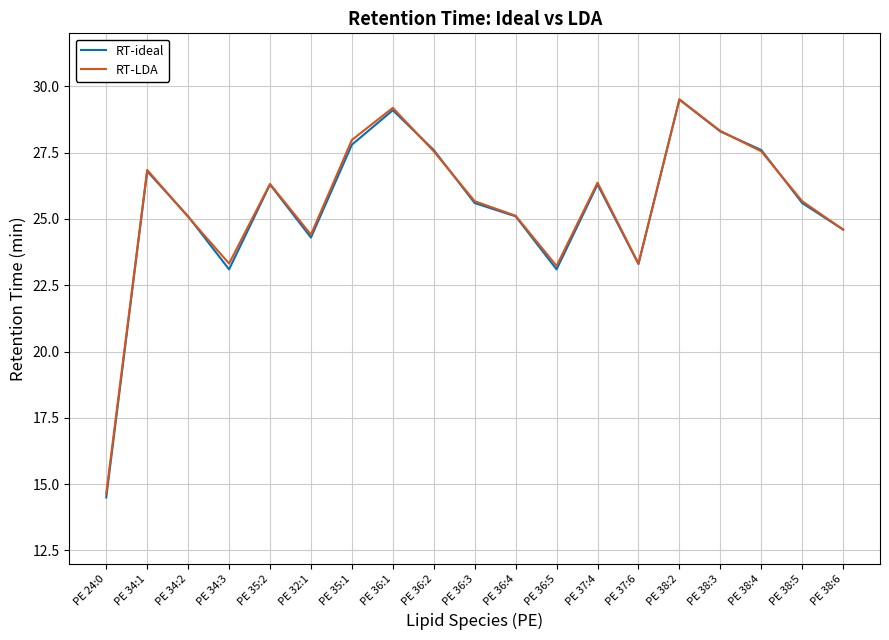

True or false: RT-ideal has a value of 25.1 at PE 34:2.

True